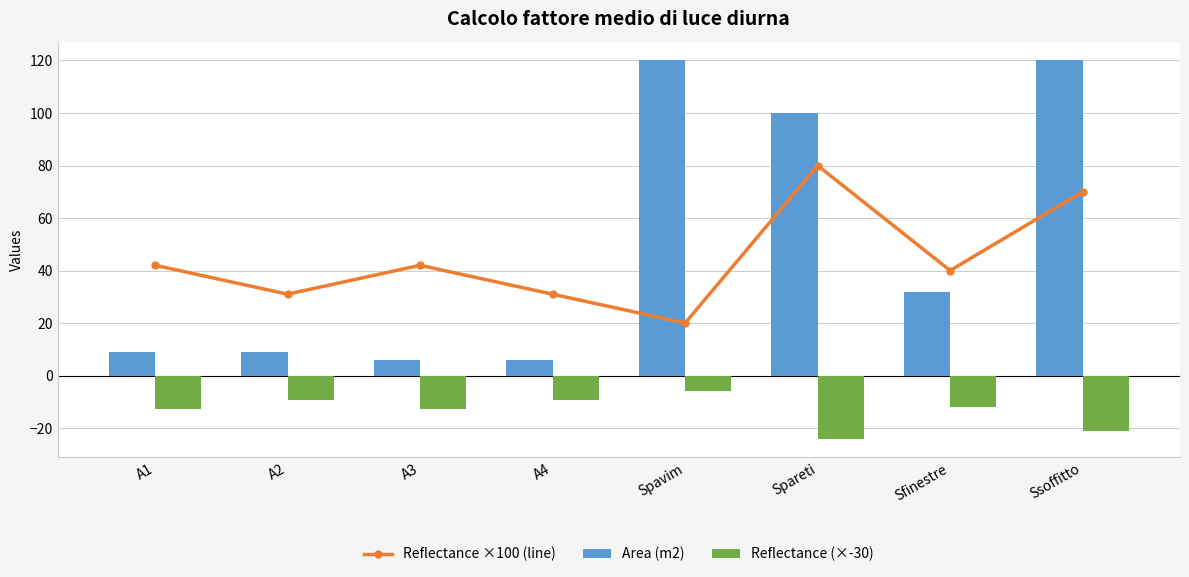

At which label does Reflectance ×100 (line) first exceed 42?

Spareti